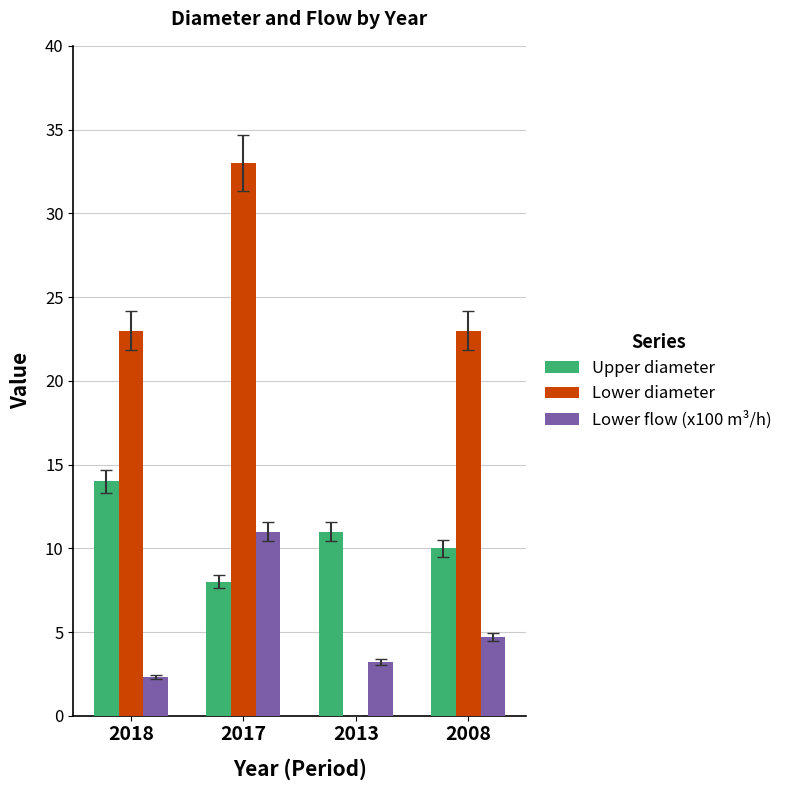

Reading left to right, extract all data points from this chart.

Upper diameter: 14.0	8.0	11.0	10.0
Lower diameter: 23.0	33.0	0.0	23.0
Lower flow (x100 m³/h): 2.3	11.0	3.2	4.7